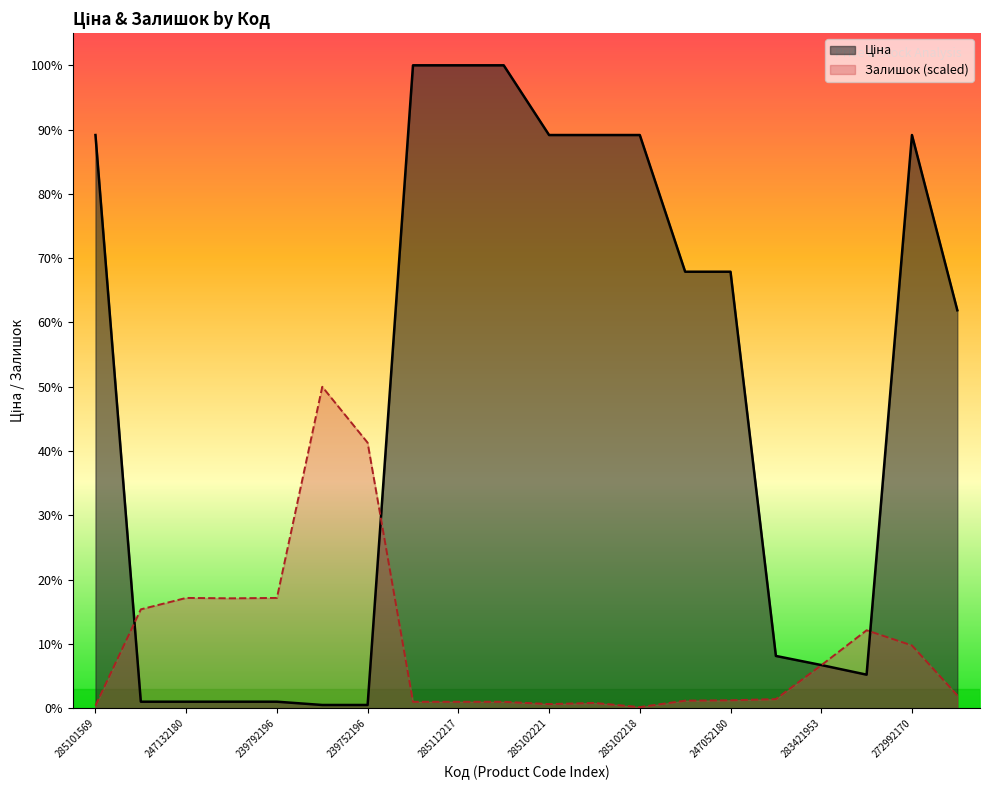

How many interior local peaks does the Залишок series have?

4